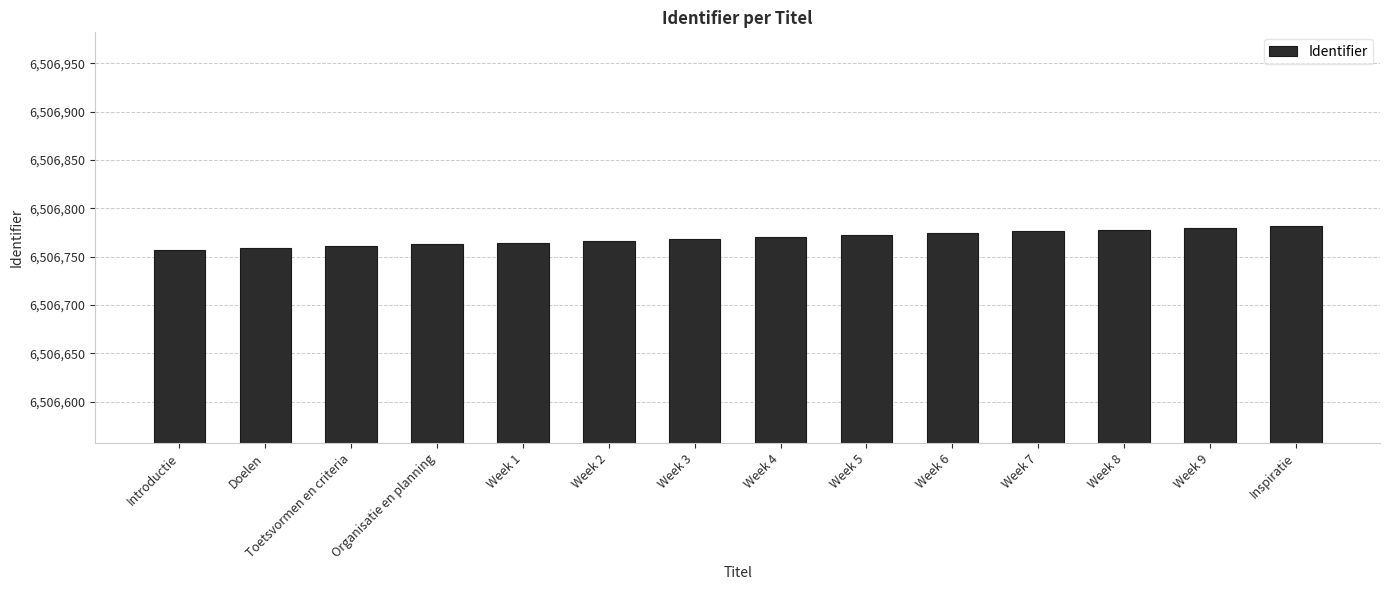

How many values are below 6506770?

7